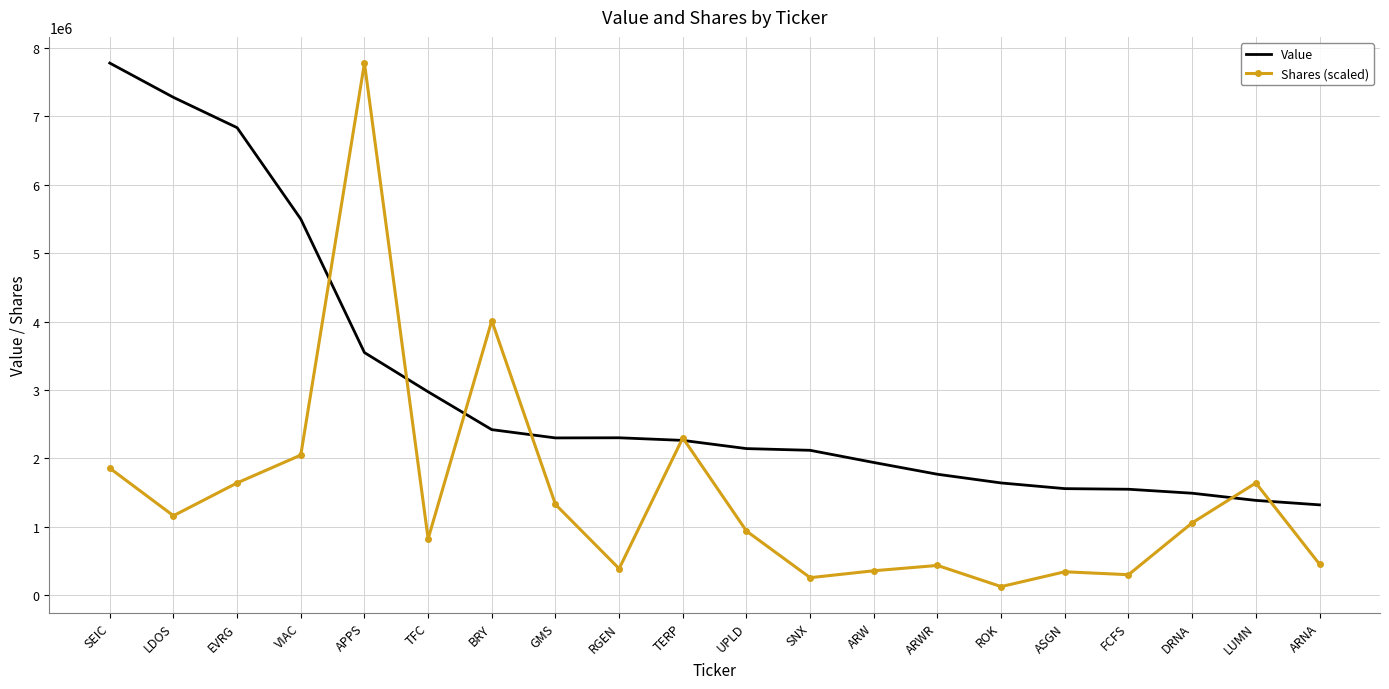

The value of Value at SEIC is 13957932.2. True or false?

False